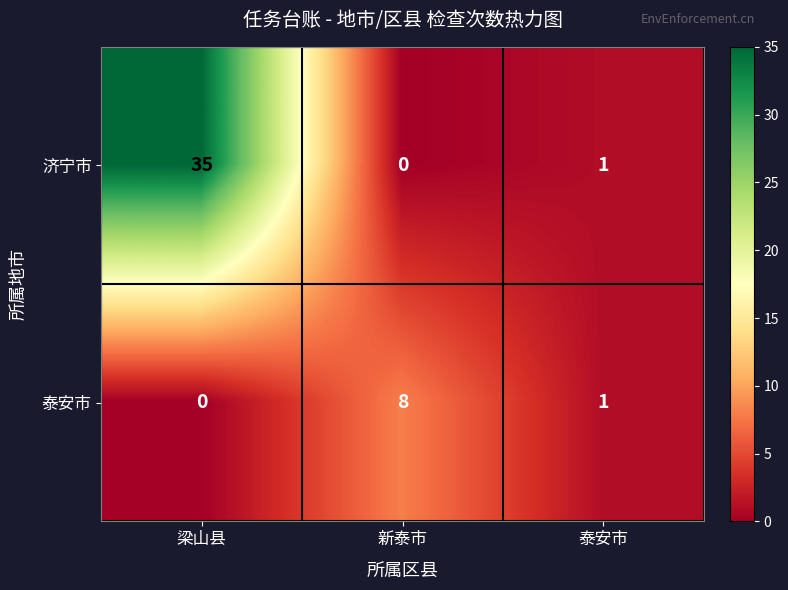

At which label does 济宁市 reach its peak?

梁山县